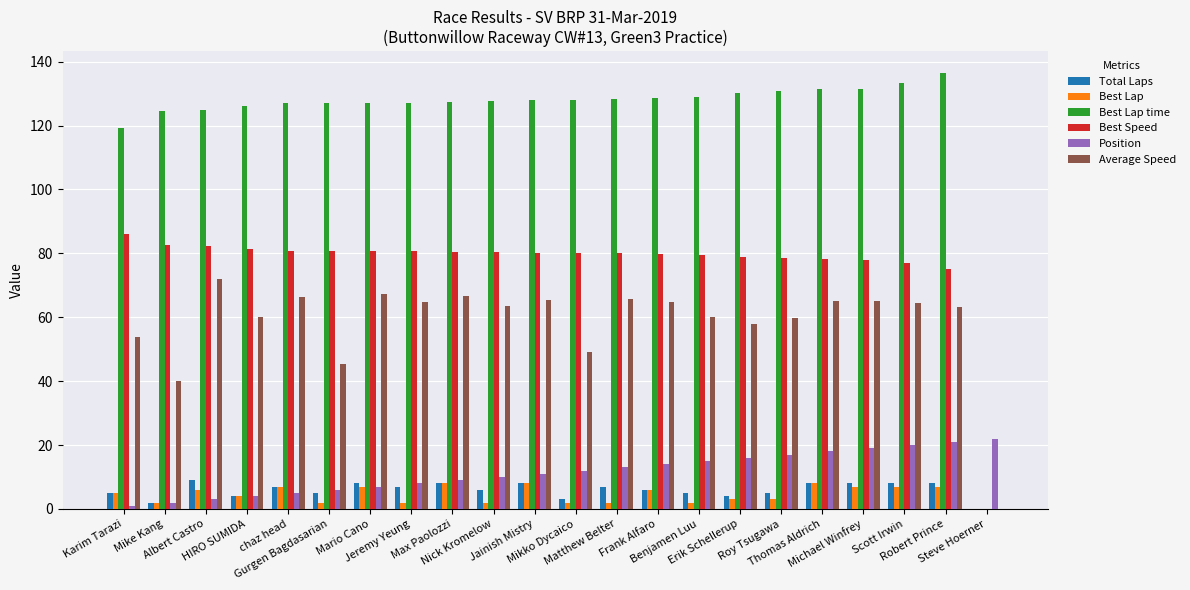

Which series has the largest total across all categories?

Best Lap time